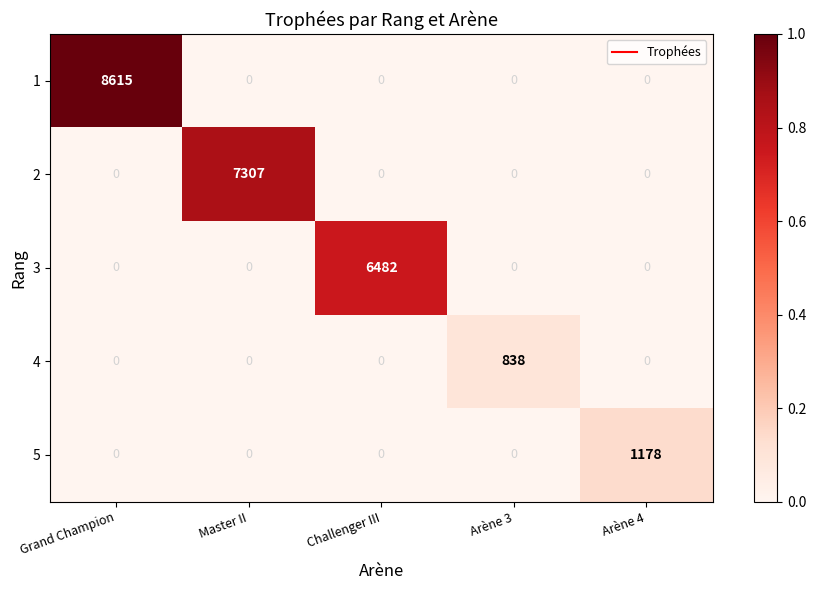

What is the sum of all 2 values?

7307